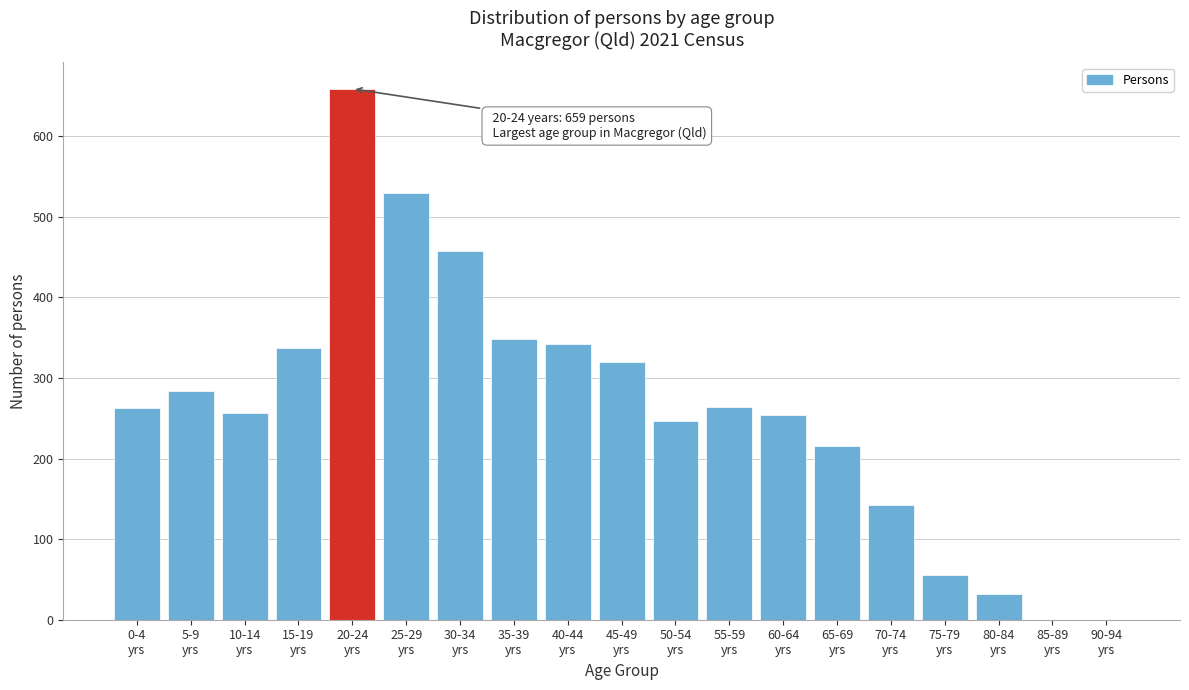

What is the sum of all values?

5010